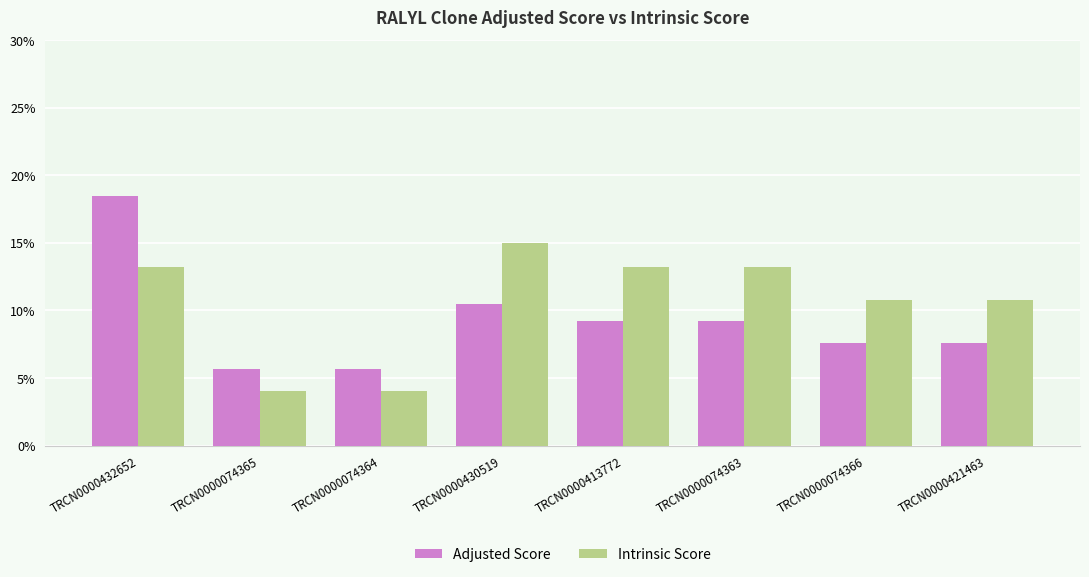

What is the sum of the Adjusted Score values at TRCN0000074364 and TRCN0000074366?

13.2